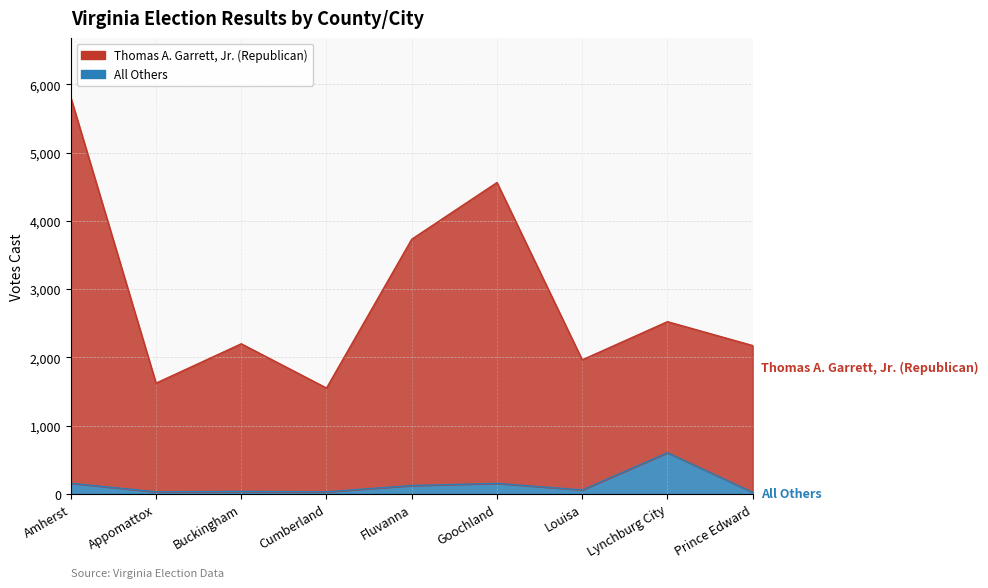

What is the value of the Thomas A. Garrett, Jr. (Republican) point at the 7th from the left?

1964